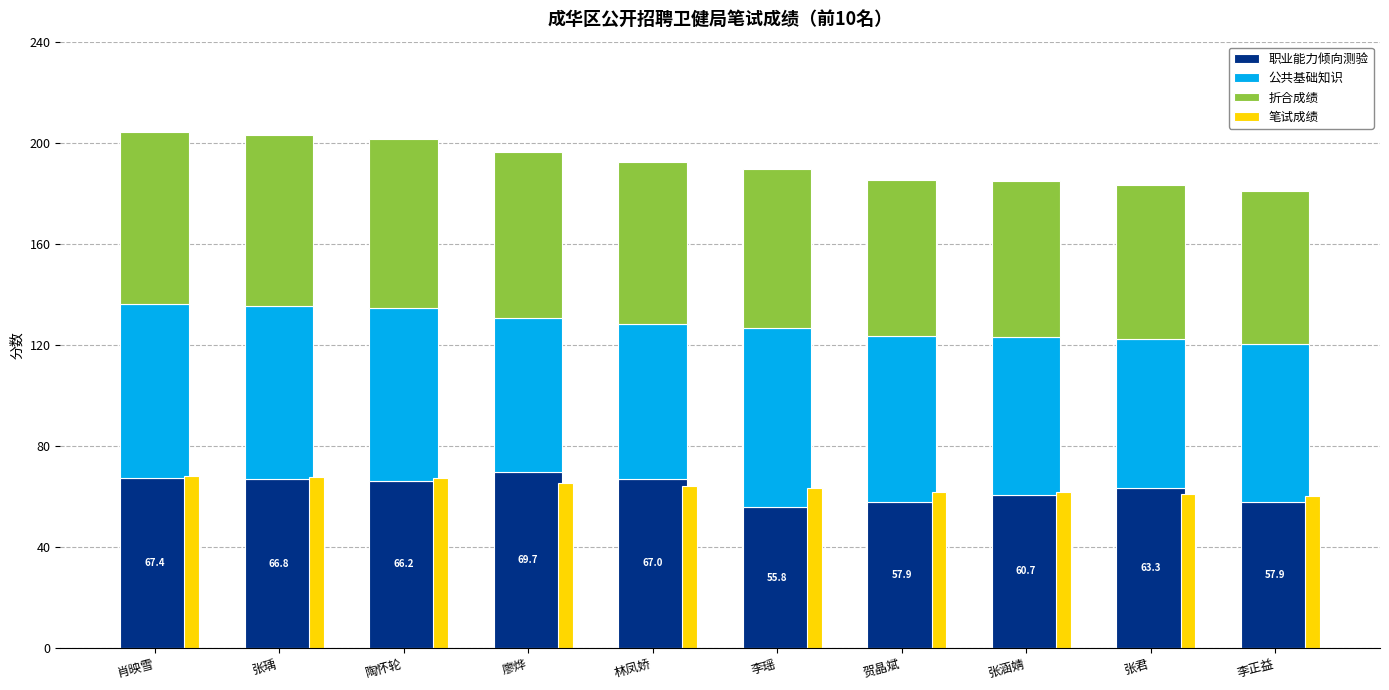

What is the value of the 公共基础知识 bar at the 6th from the left?

70.7